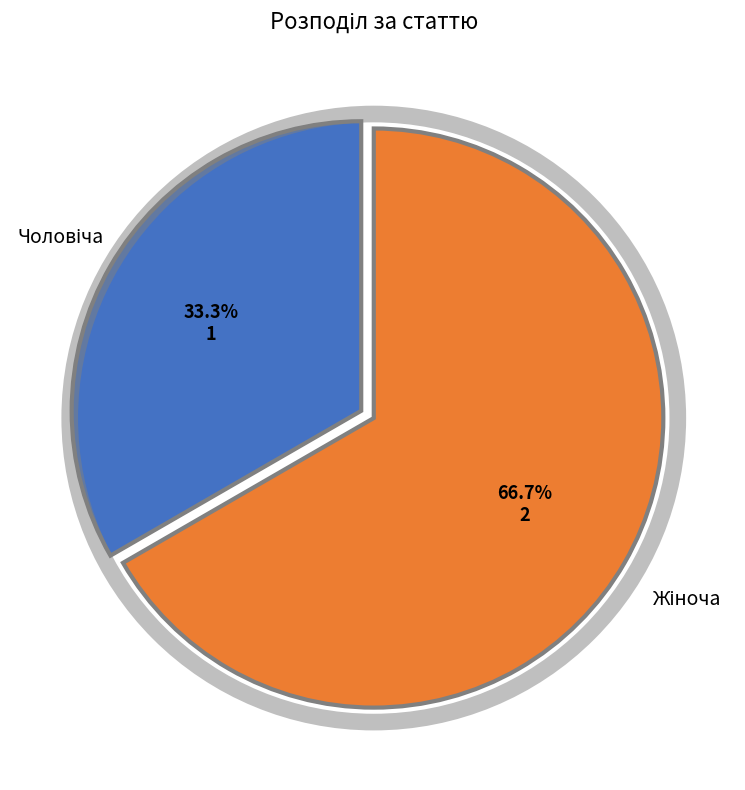

Does any single category account for the majority?

Yes